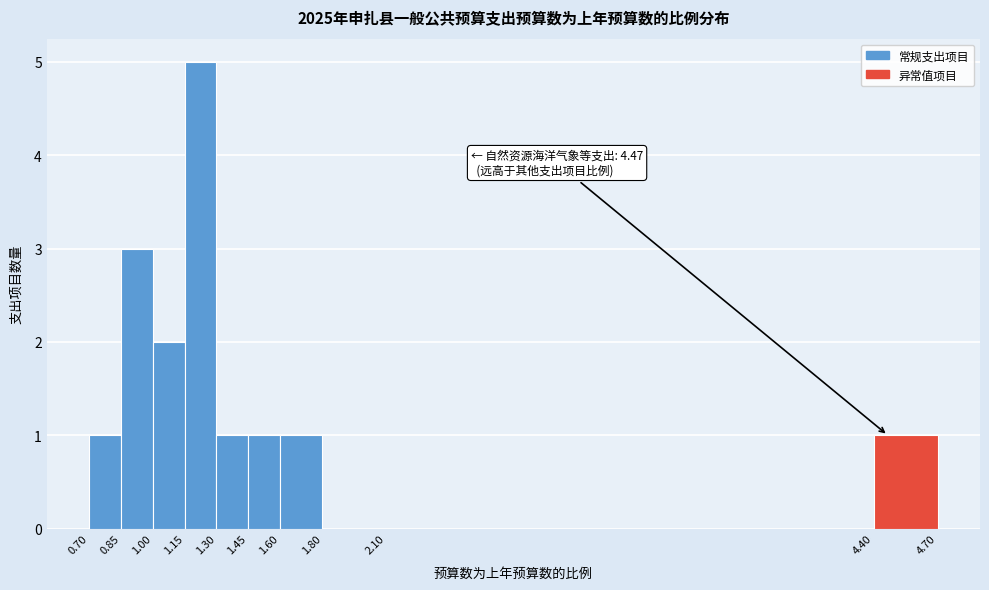

Over which range of the x-axis is the bar tallest?

1.15 to 1.30